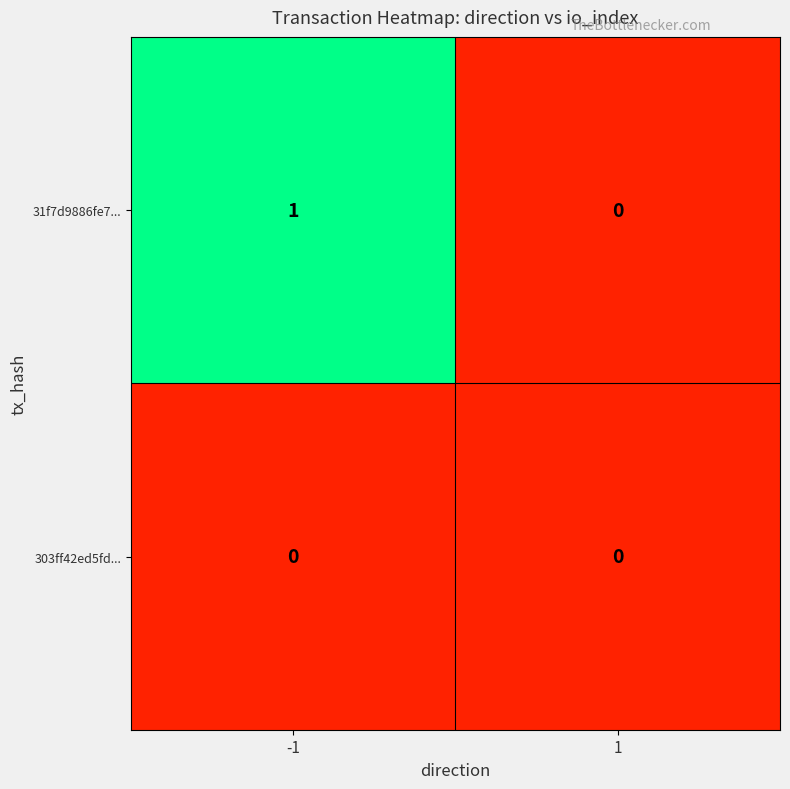

Reading right to left, transcribe all the data shown in this chart.

31f7d9886fe7...: 0	1
303ff42ed5fd...: 0	0